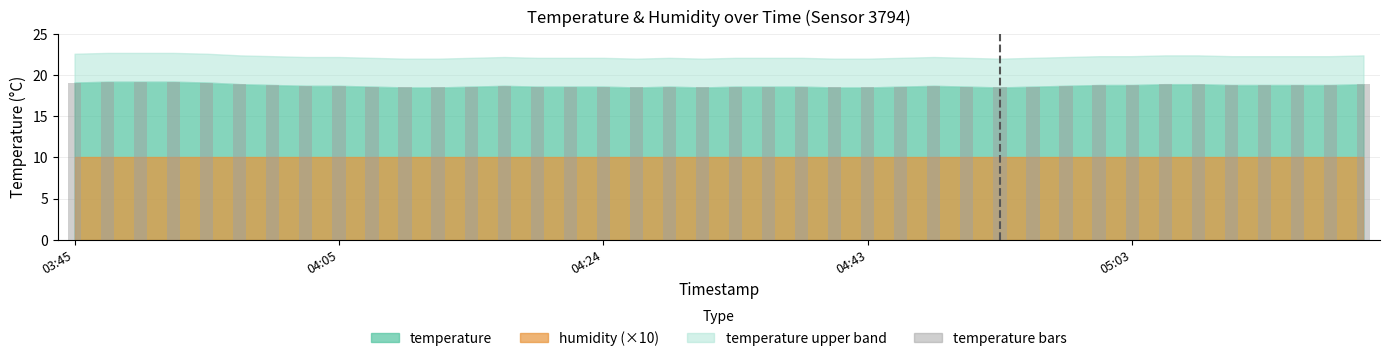

What is the value of the 23rd bar from the left?

18.6